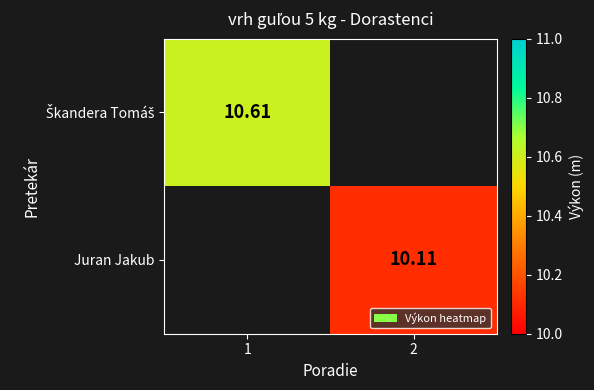

What value does the Juran Jakub series have at 2?

10.1